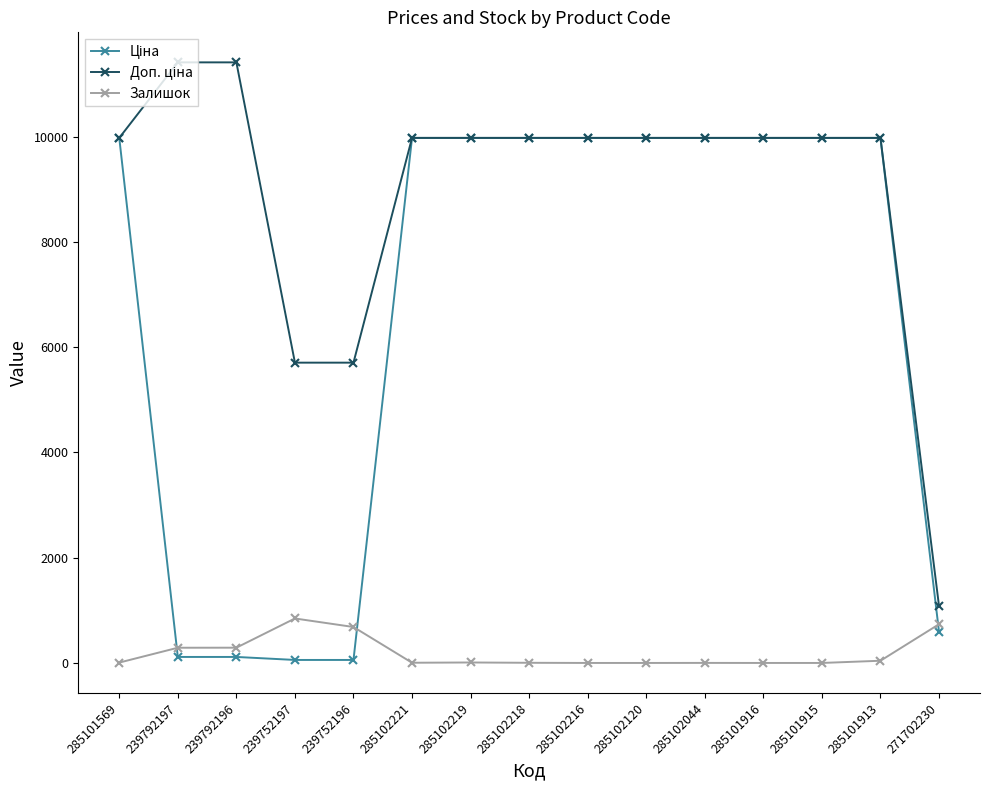

At how many categories does at least one series exceed 5046?

14